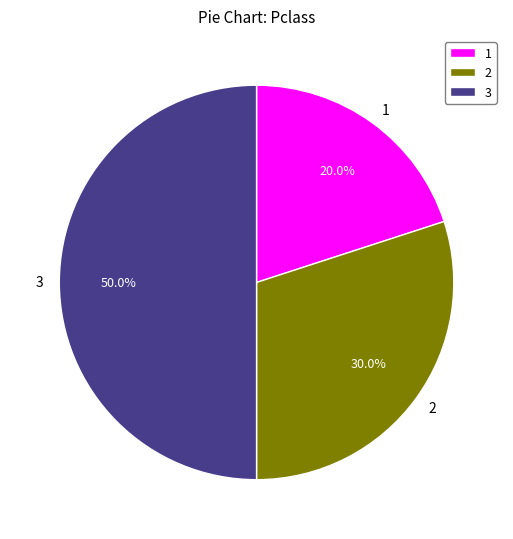

Count the number of slices in the pie.

3